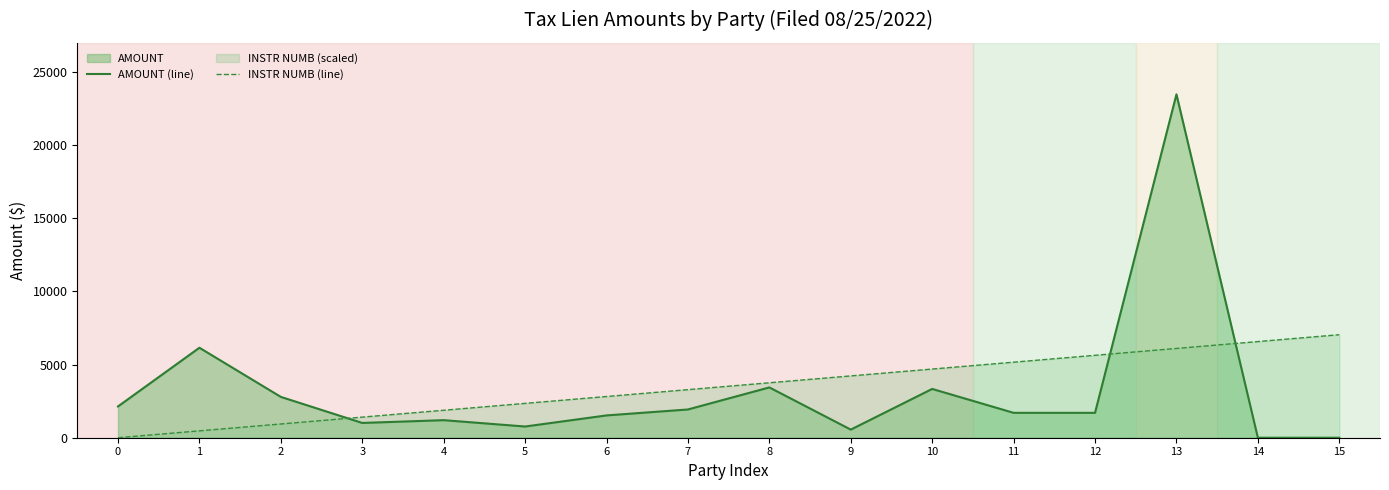

What is the sum of all AMOUNT (line) values?

51680.4